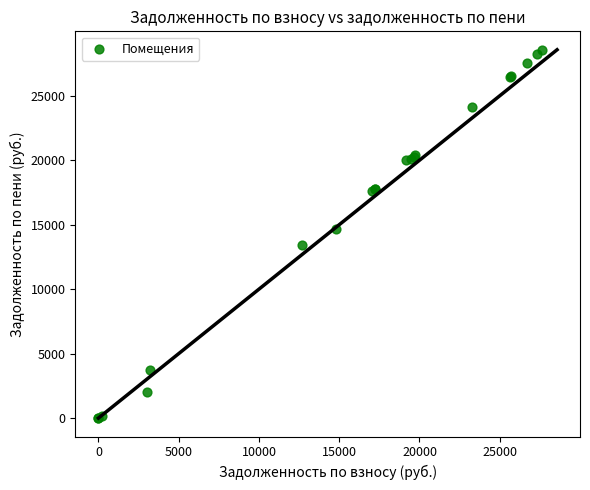

What Y value in the scatter plot is closest to 14284?

14677.2